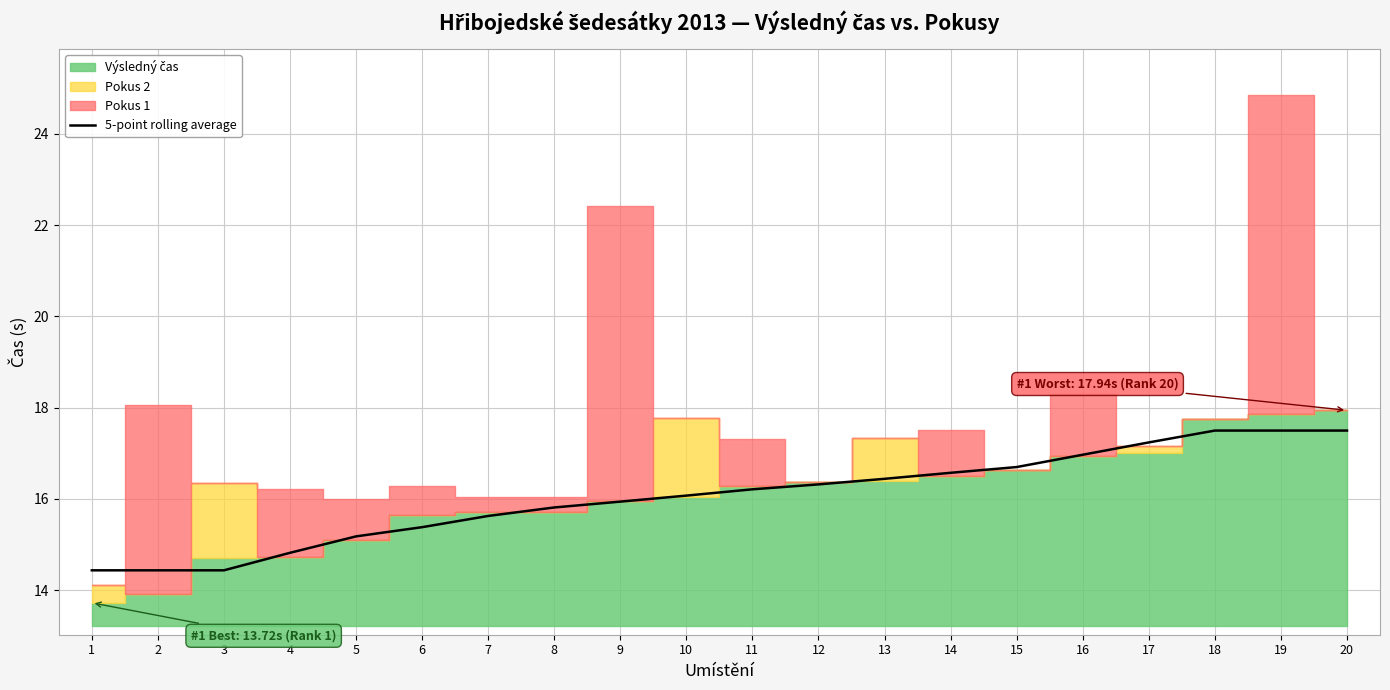

What is the difference between the values at 14 and 11?

0.4